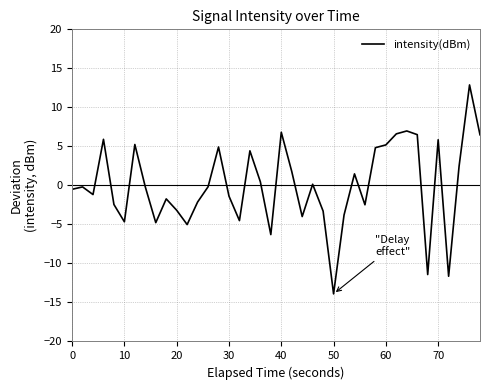

What is the difference between the maximum and minimum values?

26.8